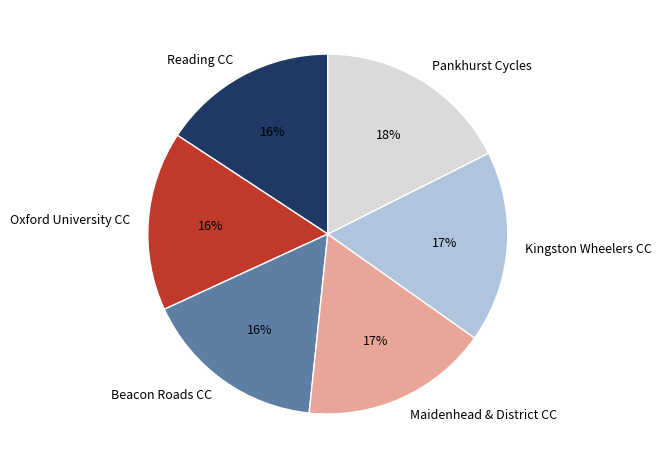

Is the sum of Oxford University CC and Maidenhead & District CC greater than half?

No